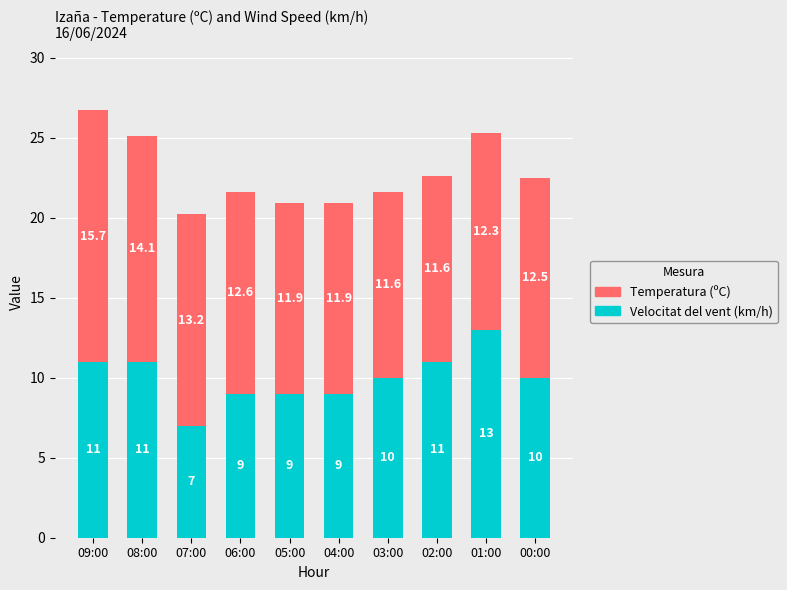

What is the average value of the Velocitat del vent (km/h) series?

10.0